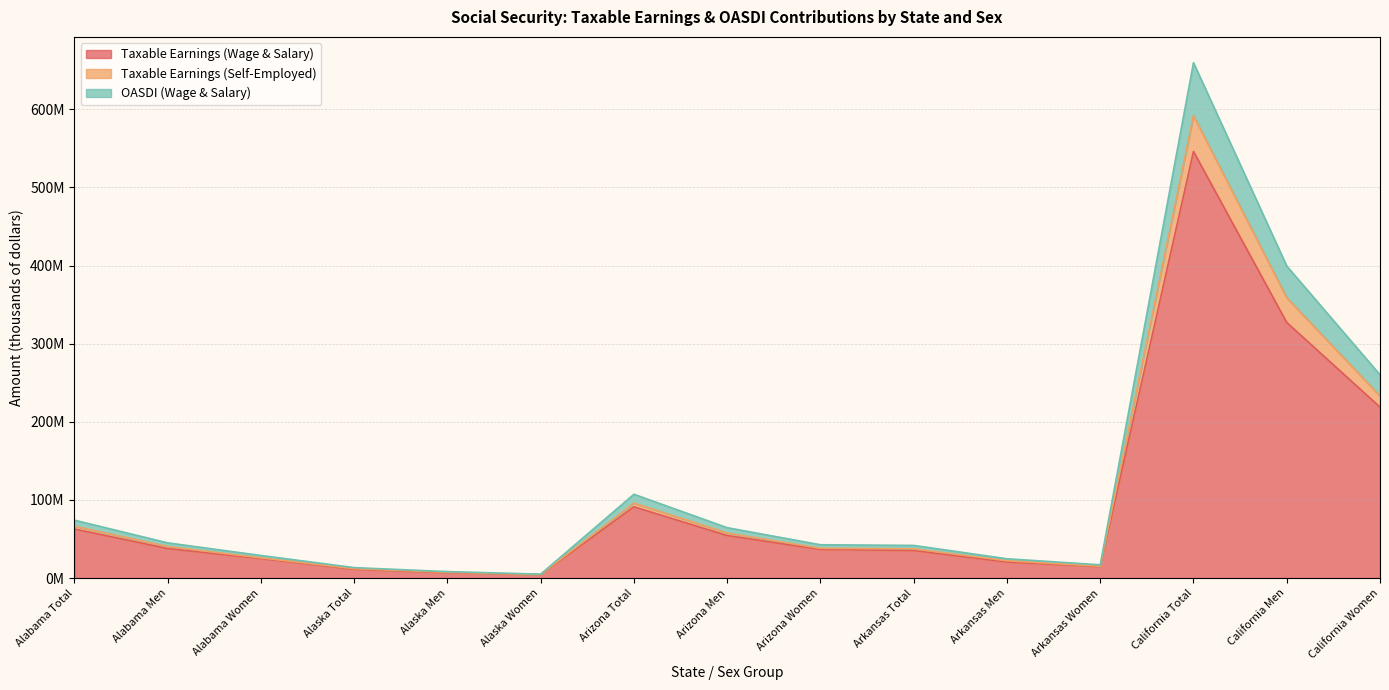

Read the Taxable Earnings (Wage & Salary) value at Alaska Total, to the nearest 50.

11269500